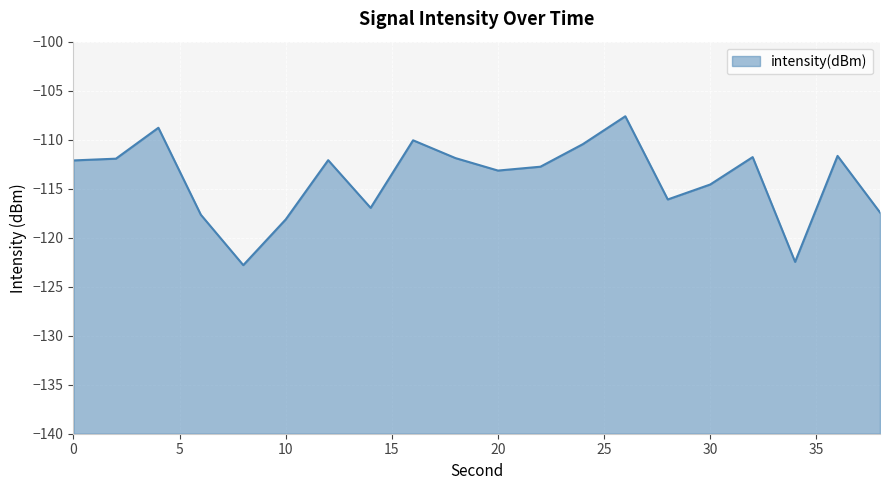

Reading left to right, extract all data points from this chart.

-112.1	-111.9	-108.8	-117.7	-122.8	-118.1	-112.1	-117.0	-110.1	-111.9	-113.2	-112.8	-110.5	-107.6	-116.1	-114.6	-111.8	-122.5	-111.7	-117.4